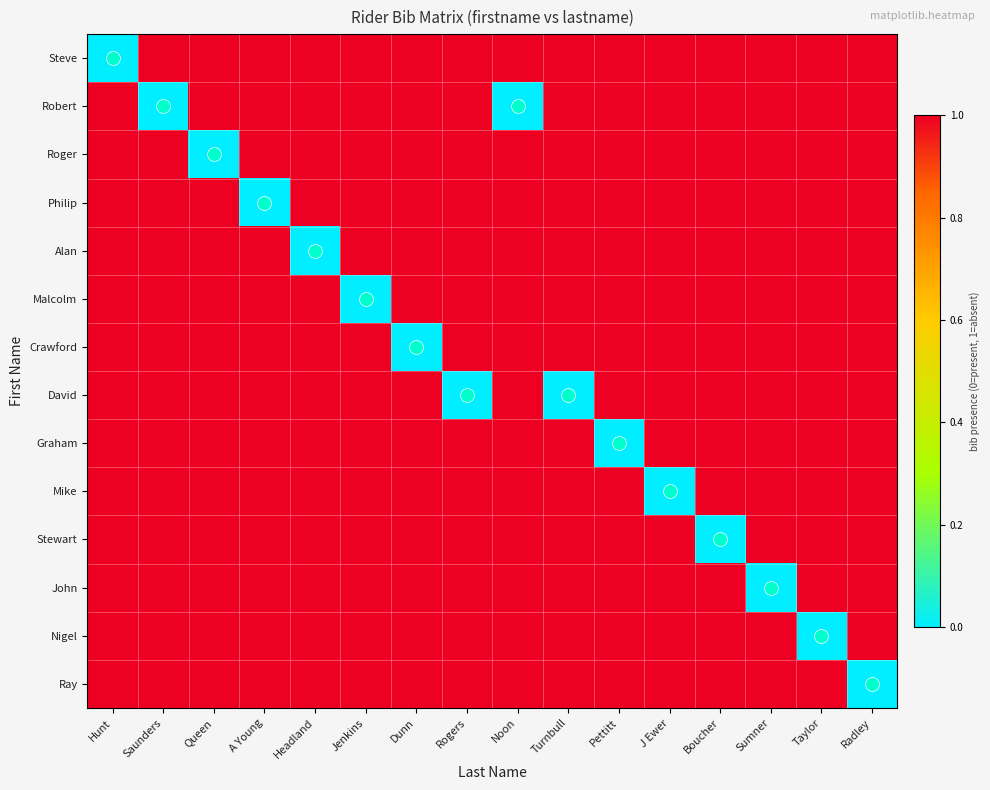

List the series in order of their peak value, highest first.

Steve, Robert, Roger, Philip, Alan, Malcolm, Crawford, David, Graham, Mike, Stewart, John, Nigel, Ray